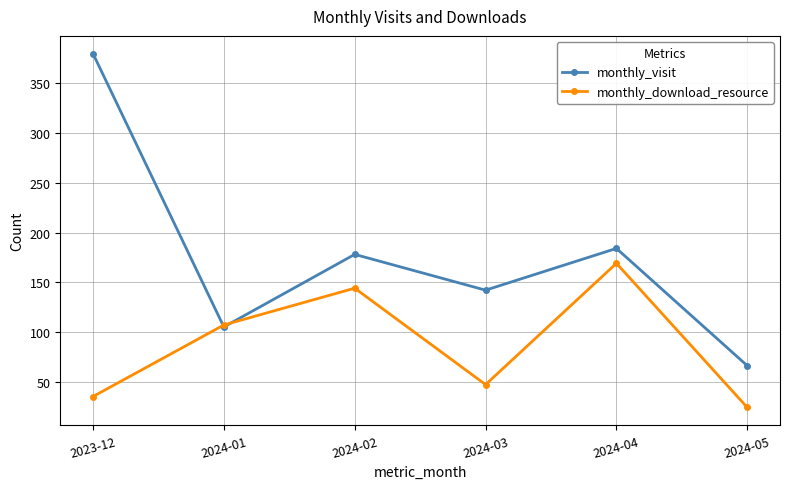

What are all the series names shown in the legend?

monthly_visit, monthly_download_resource